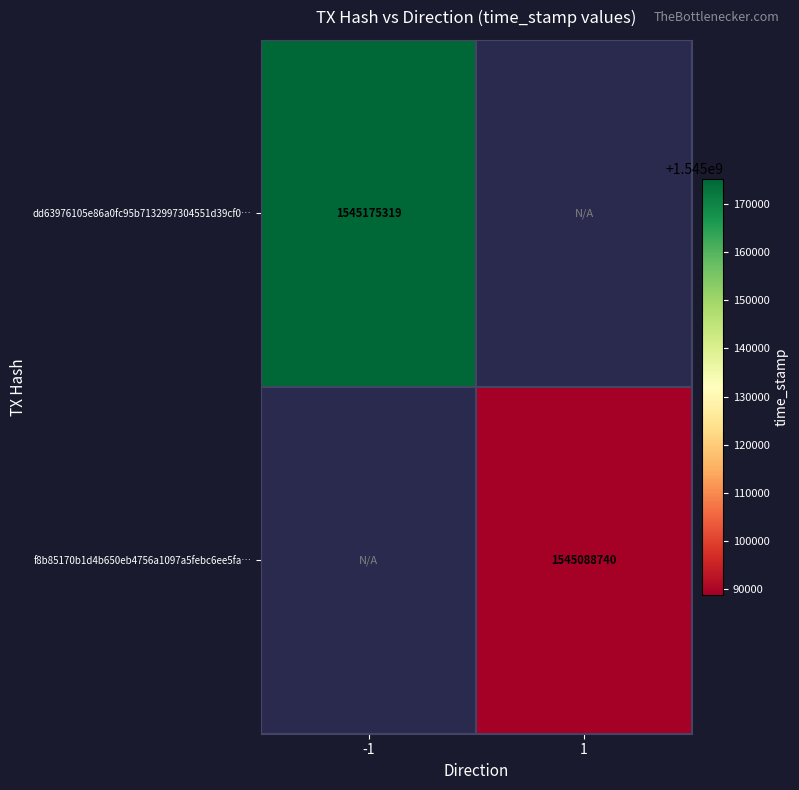

True or false: dd63976105e86a0fc95b7132997304551d39cf0… has a value of 1028344719 at -1.

False